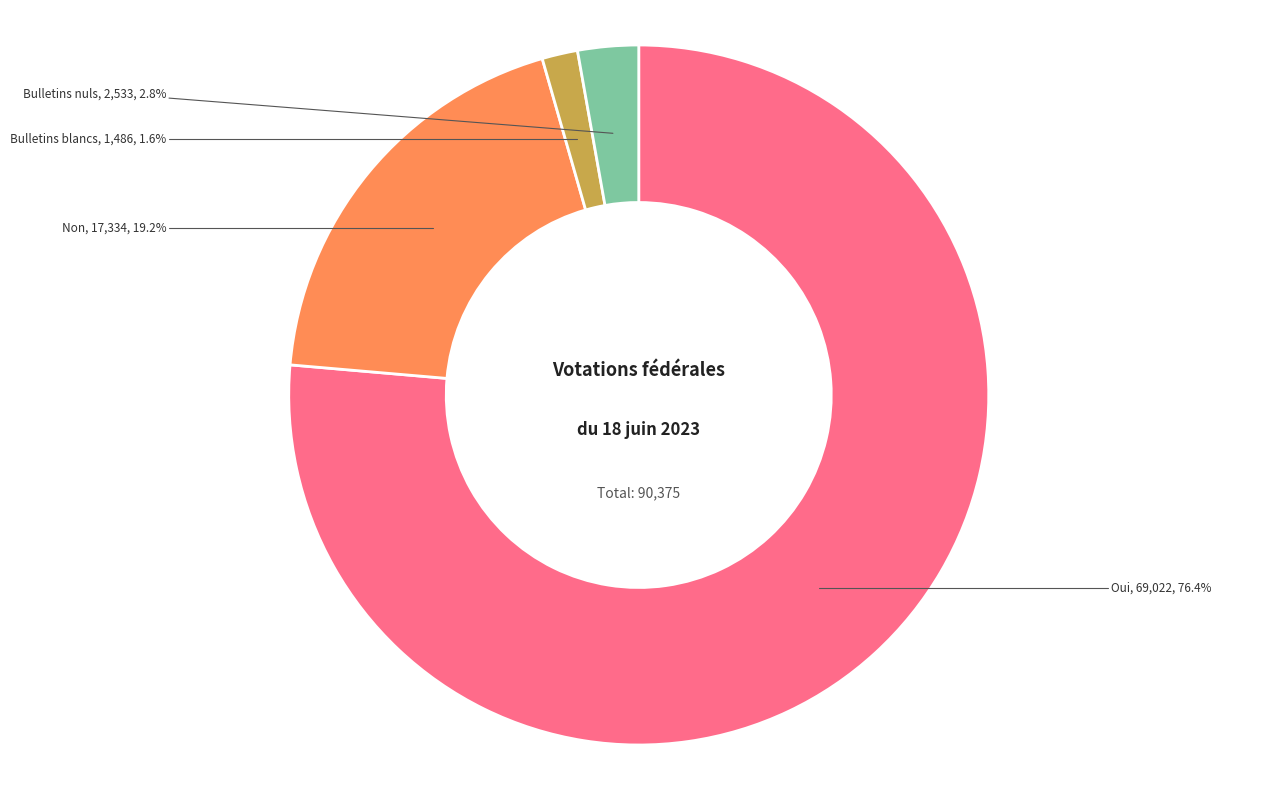

Which slice is the largest?

Oui